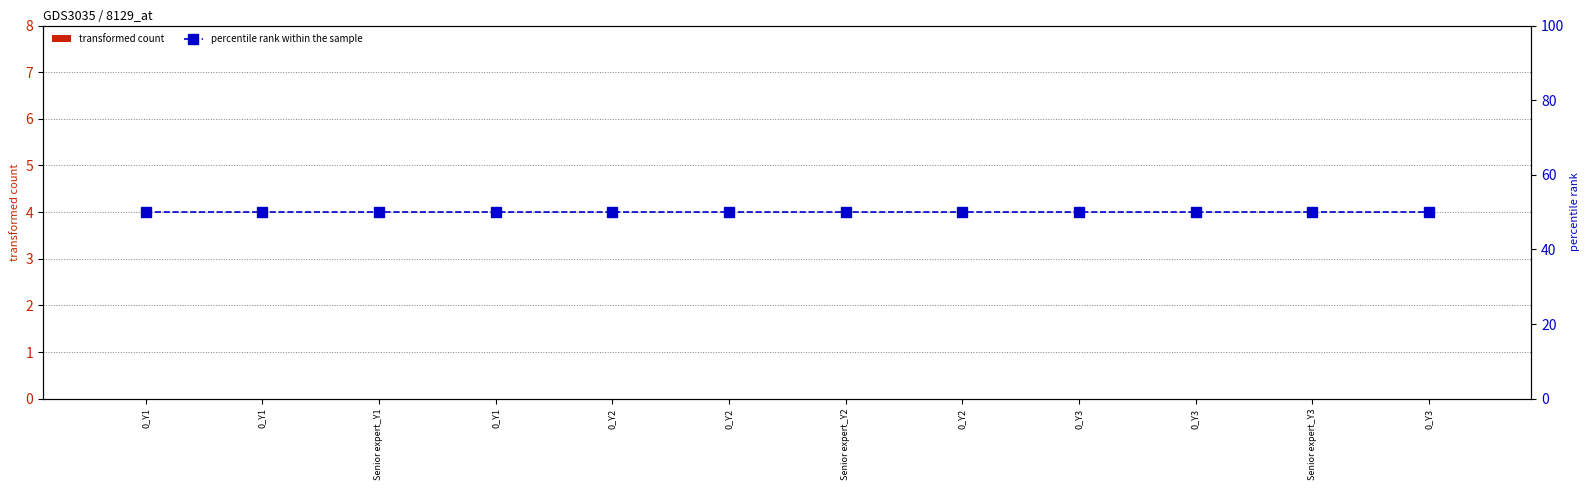

Reading right to left, what are all the values shown in this chart?

transformed count: 0_Y3=0	Senior expert_Y3=0	0_Y3=0	0_Y3=0	0_Y2=0	Senior expert_Y2=0	0_Y2=0	0_Y2=0	0_Y1=0	Senior expert_Y1=0	0_Y1=0	0_Y1=0
percentile rank within the sample: 0_Y3=50	Senior expert_Y3=50	0_Y3=50	0_Y3=50	0_Y2=50	Senior expert_Y2=50	0_Y2=50	0_Y2=50	0_Y1=50	Senior expert_Y1=50	0_Y1=50	0_Y1=50